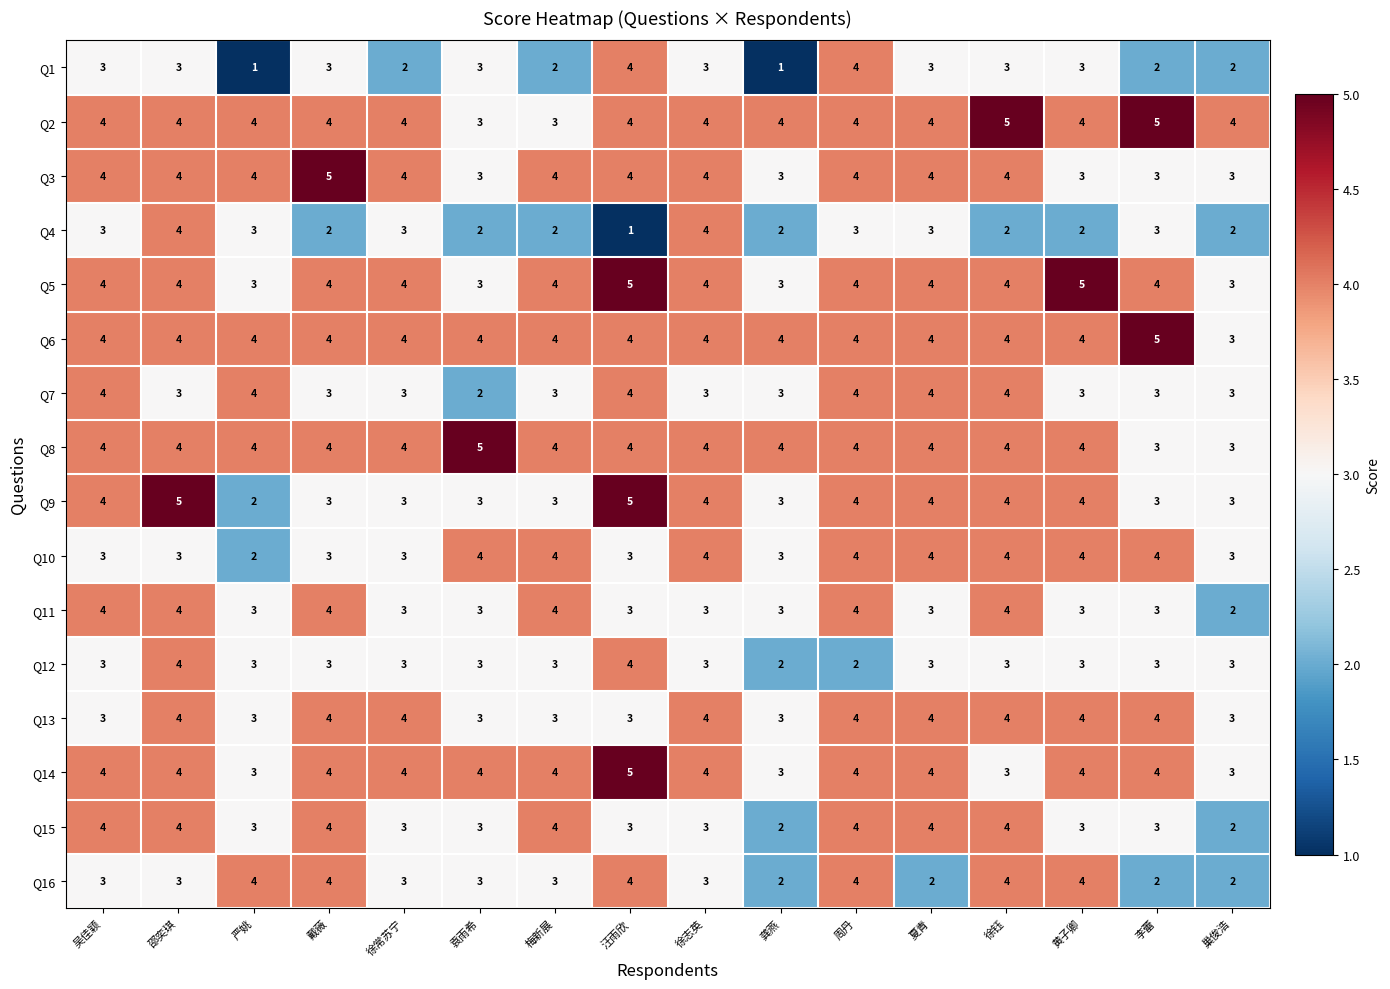

What is the total value across all series at 梅新展?

54